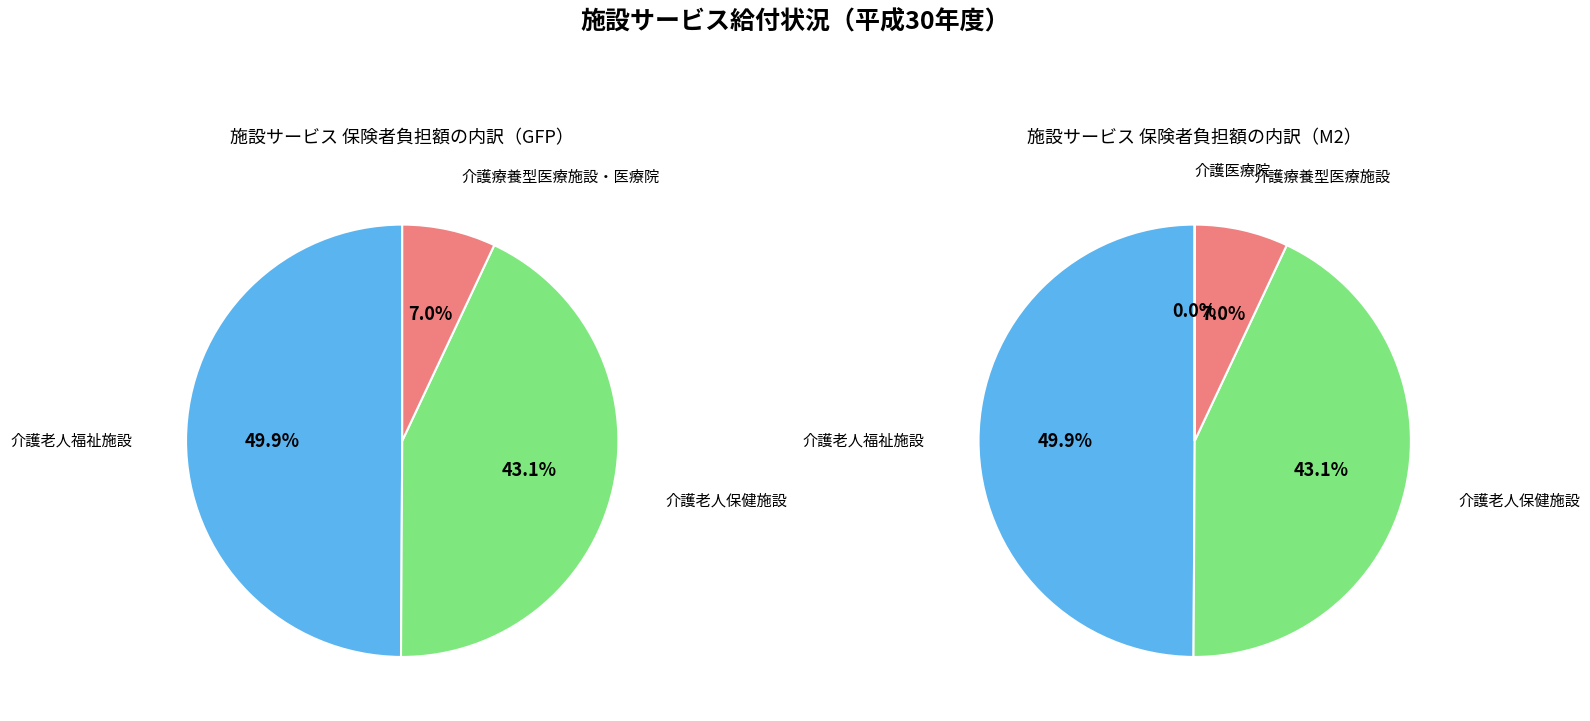

How many slices are in this pie chart?

4